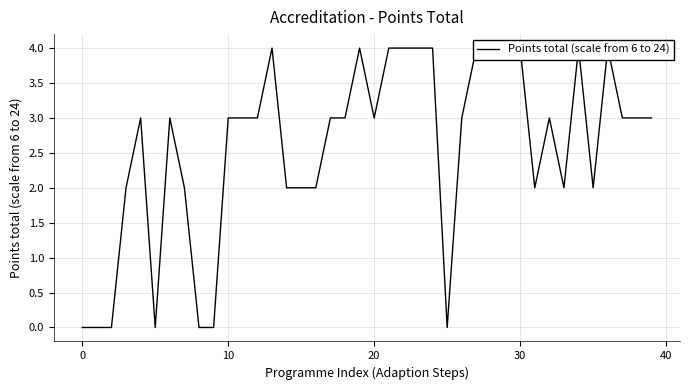

What is the ratio of the value at 36 to the value at 38?

1.3